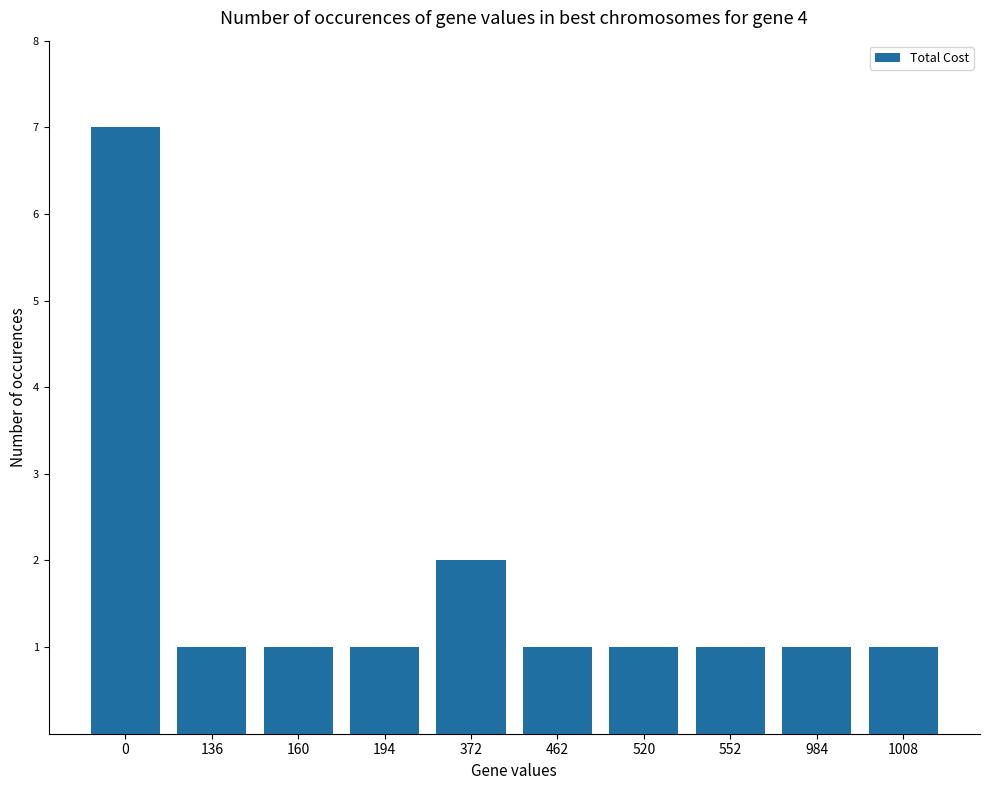

Is it true that the value at 372 is 2?

True